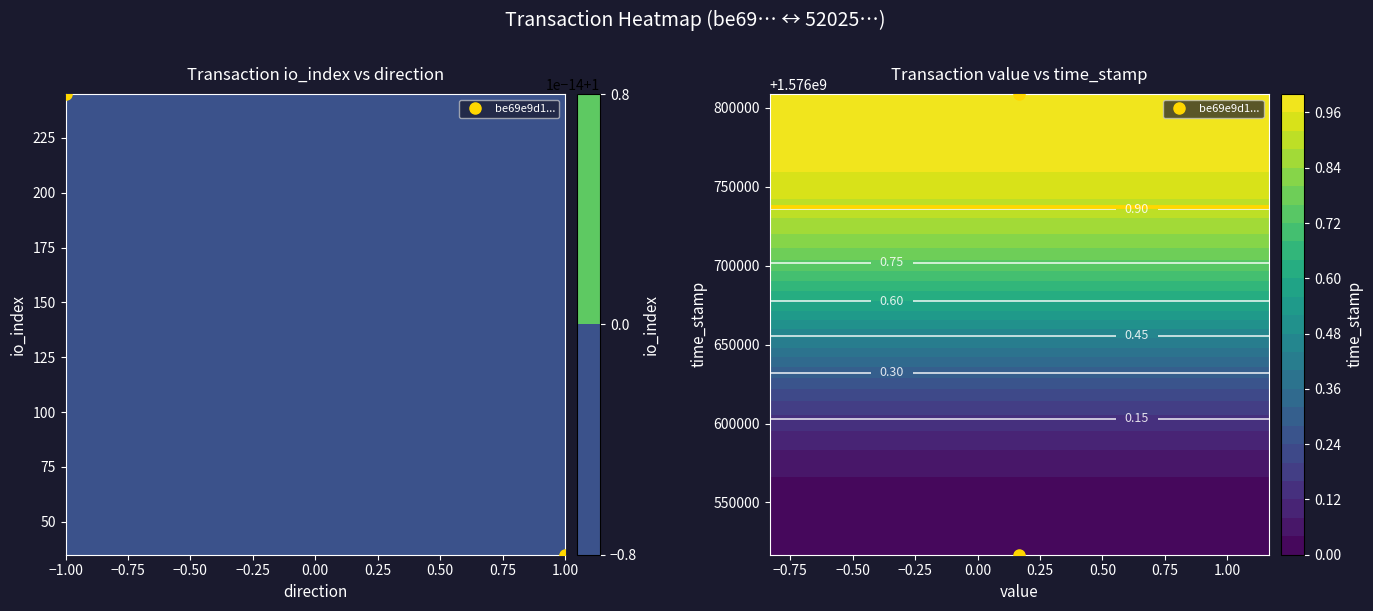

How many values in be69e9d1079d67210995d9c35e9a6cda87f91ee are below zero?

1